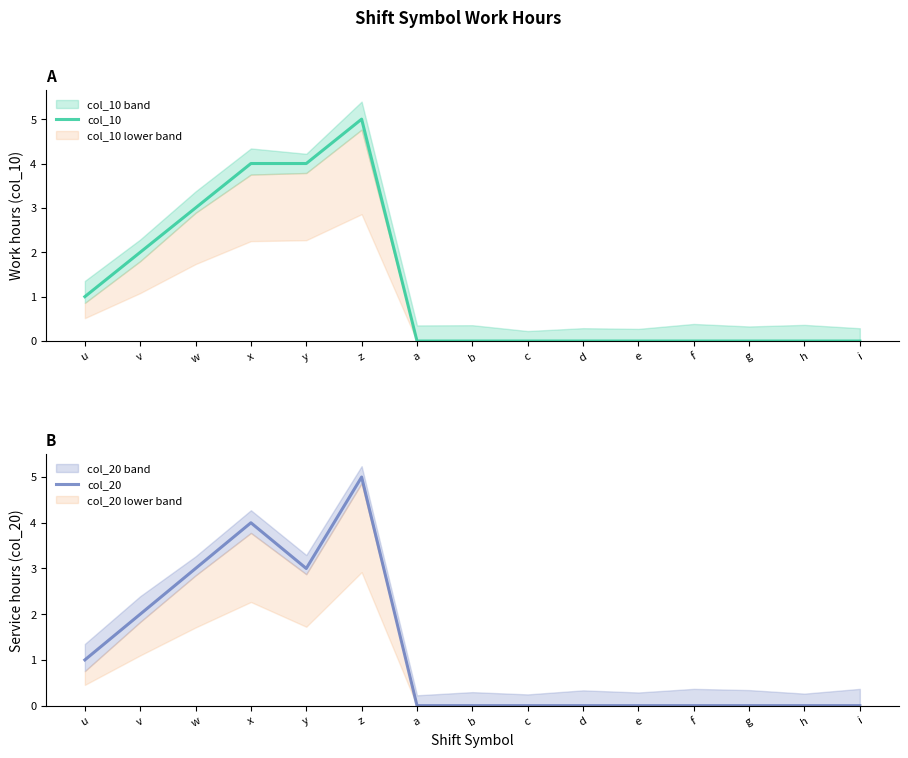

Reading left to right, transcribe all the data shown in this chart.

col_10: u=1	v=2	w=3	x=4	y=4	z=5	a=0	b=0	c=0	d=0	e=0	f=0	g=0	h=0	i=0
col_20: u=1	v=2	w=3	x=4	y=3	z=5	a=0	b=0	c=0	d=0	e=0	f=0	g=0	h=0	i=0